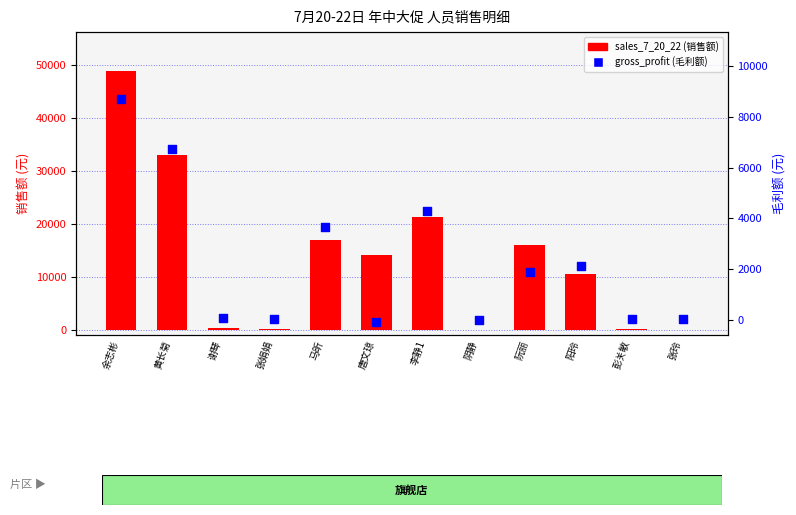

Which series has the largest total across all categories?

sales_7_20_22